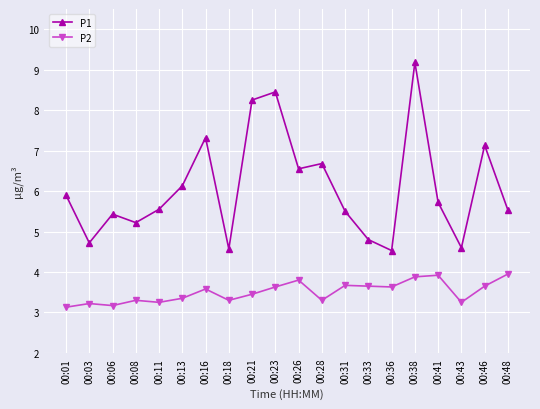

True or false: P1 and P2 cross at least once.

False